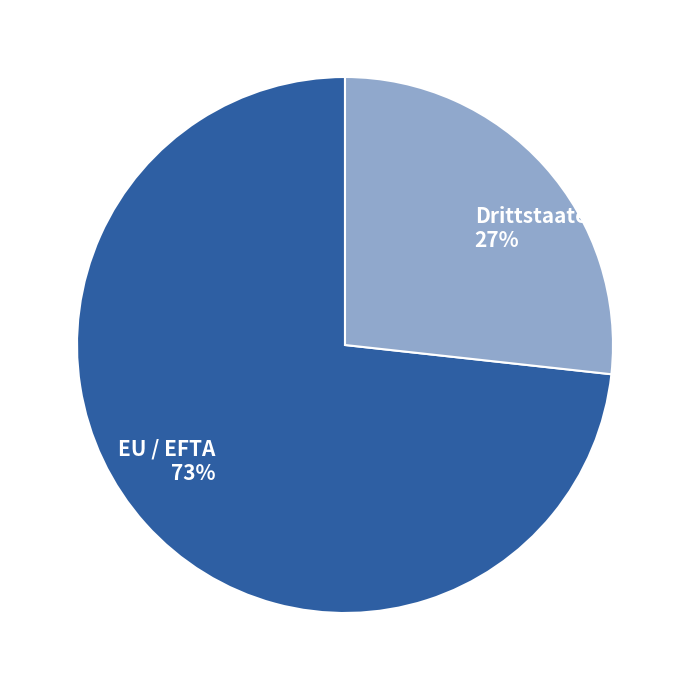

Is it true that Drittstaaten is 27% of the pie?

True